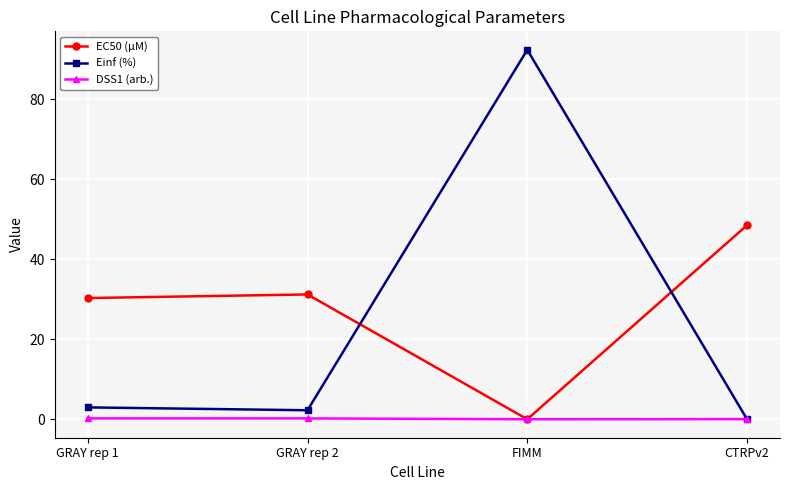

Where does the EC50 (µM) series first go above 31?

GRAY rep 2